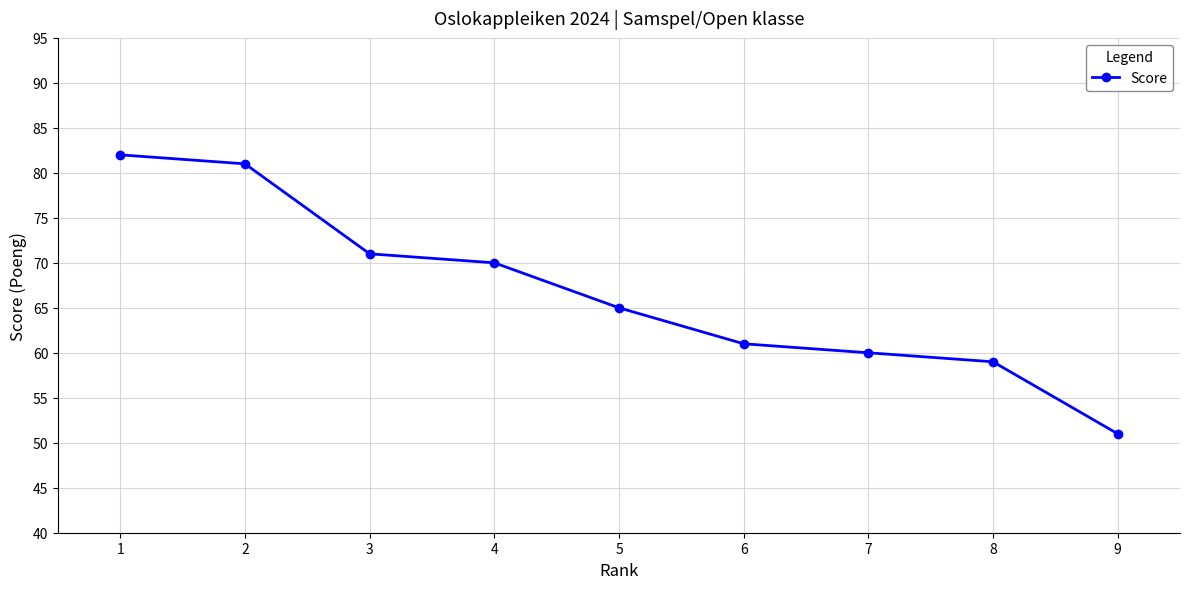

Reading left to right, list all the values displayed in this chart.

82	81	71	70	65	61	60	59	51